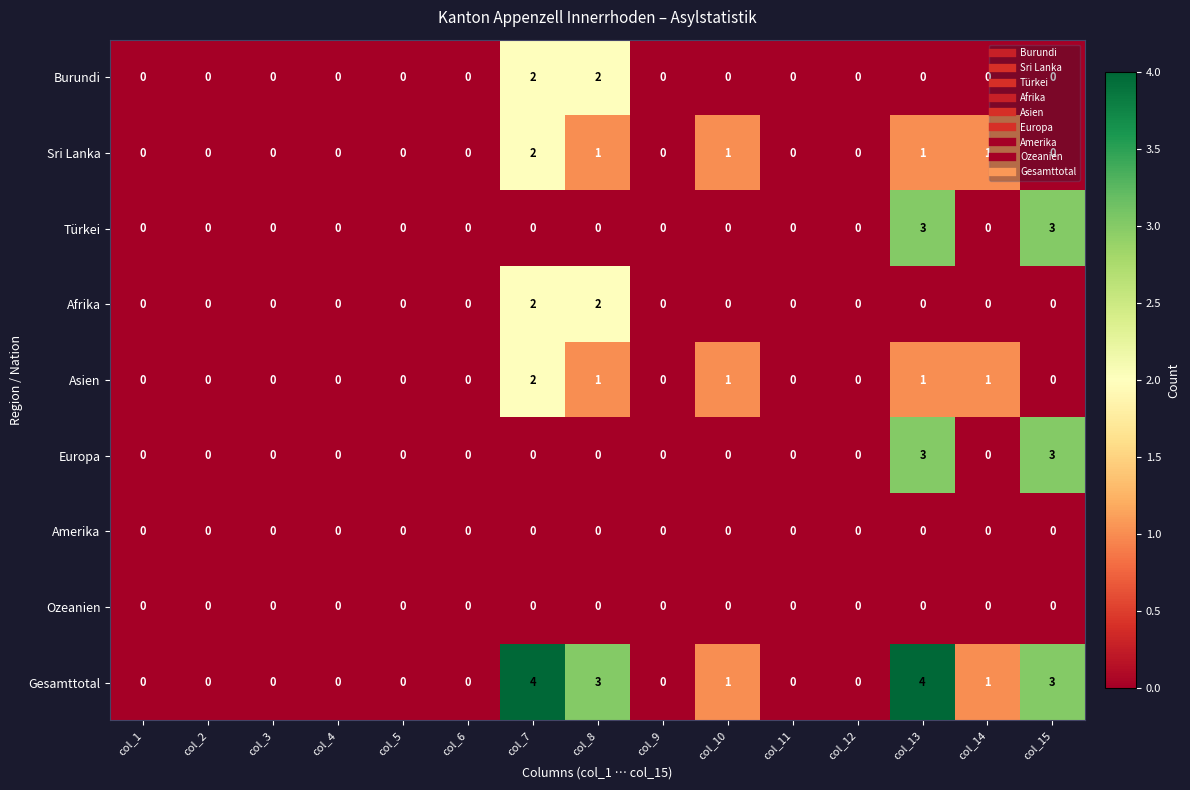

What is the maximum value shown in the chart?

4